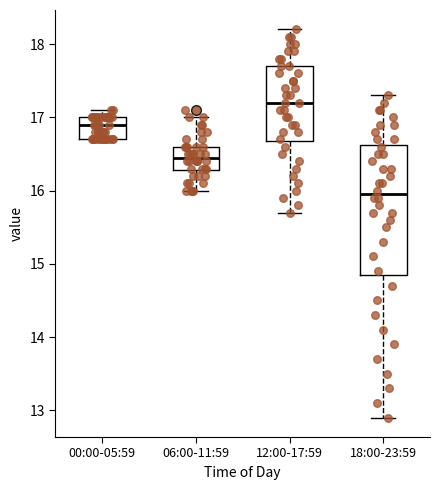

Which box has the highest median line?

12:00-17:59